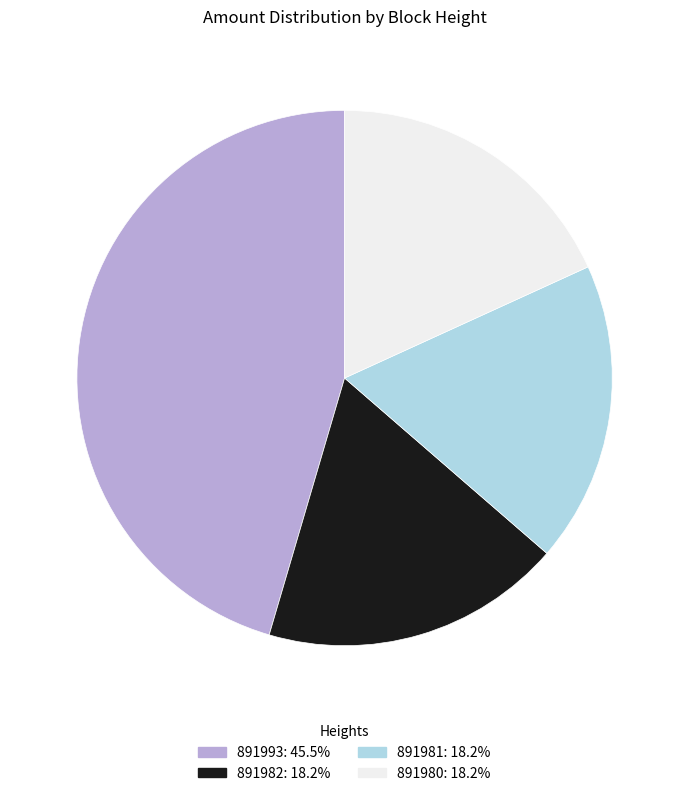

Does any single category account for the majority?

No